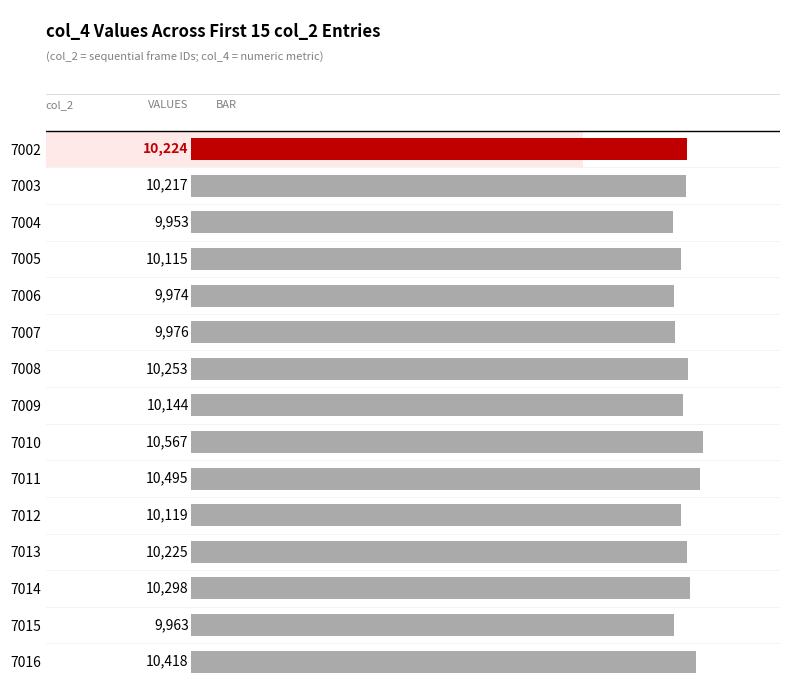

Approximately how many times larger is the value at 7012 compared to 7015?

1.0